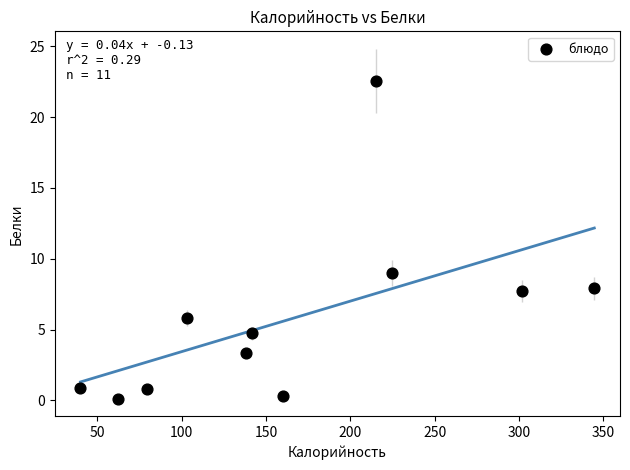

What is the range of X values (max minus min)?

304.6